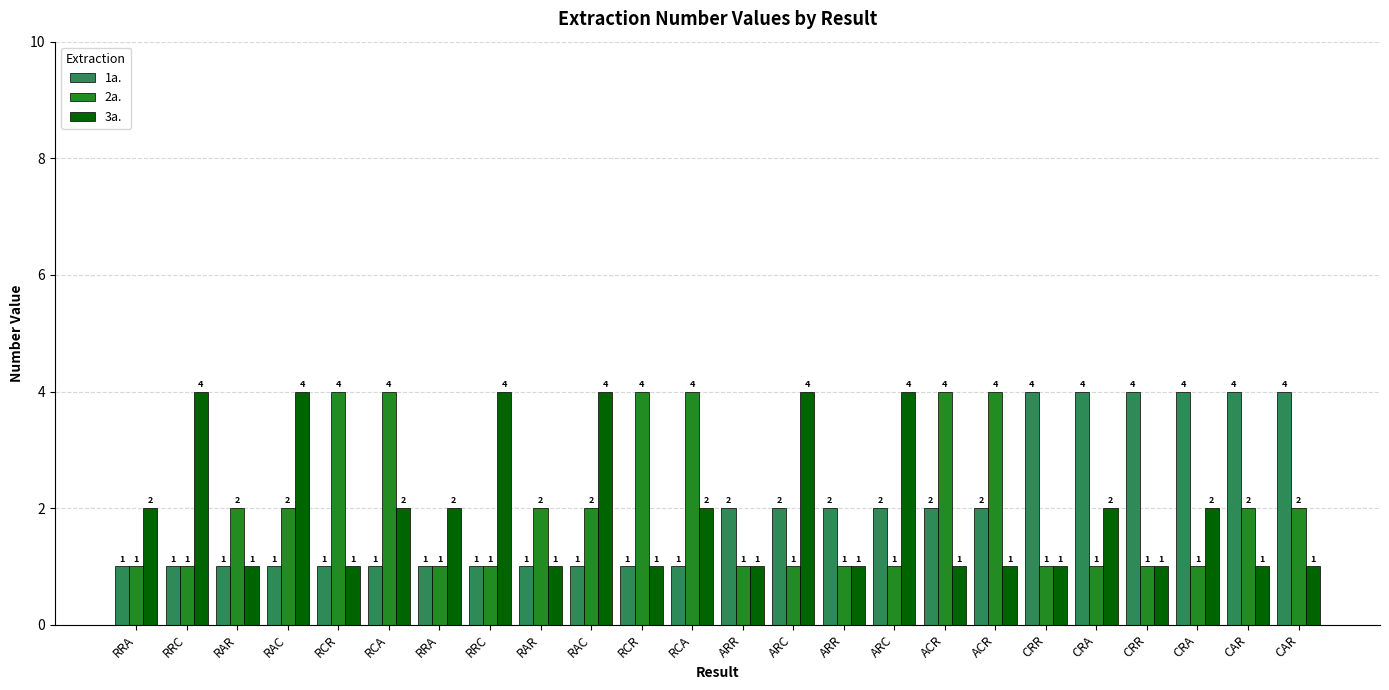

What is the smallest value displayed?

1